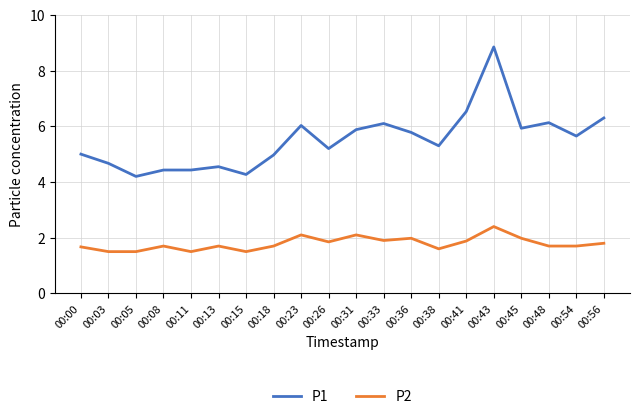

Is the value of P1 at 00:43 greater than the value of P2 at 00:56?

Yes